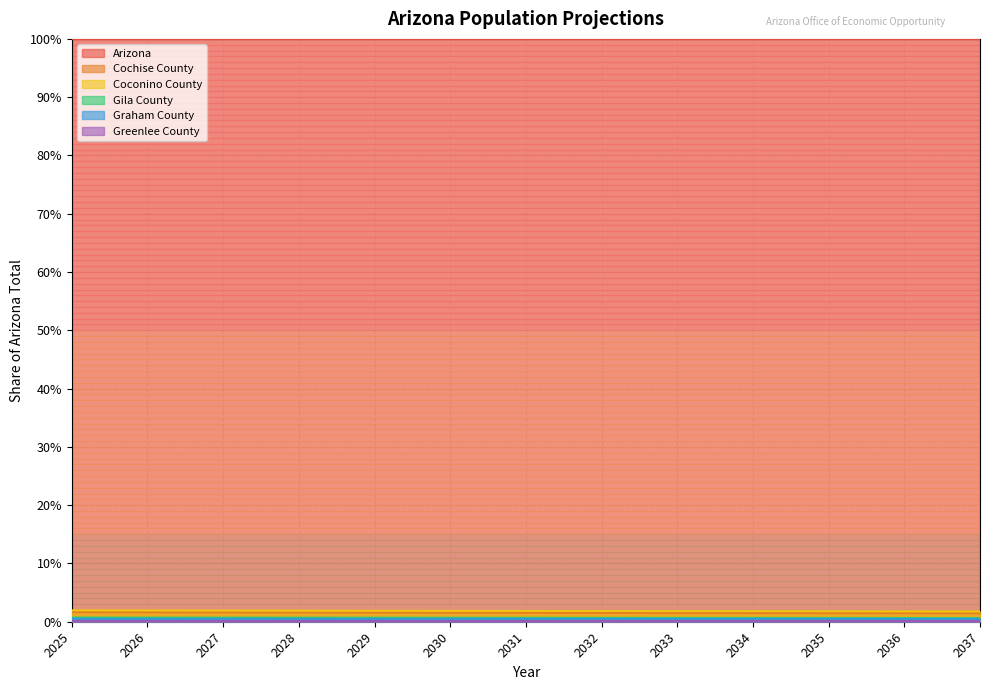

Is the value of Cochise County at 2030 greater than the value of Coconino County at 2037?

No